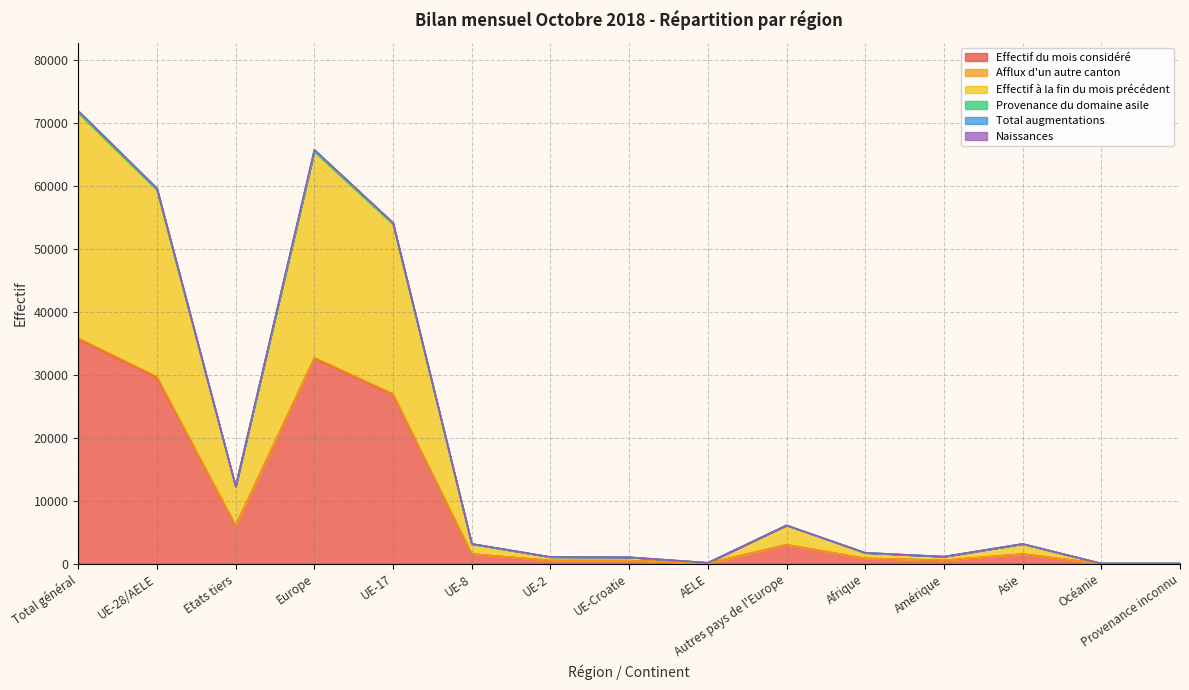

True or false: Effectif du mois considéré has a value of 32665 at Europe.

True